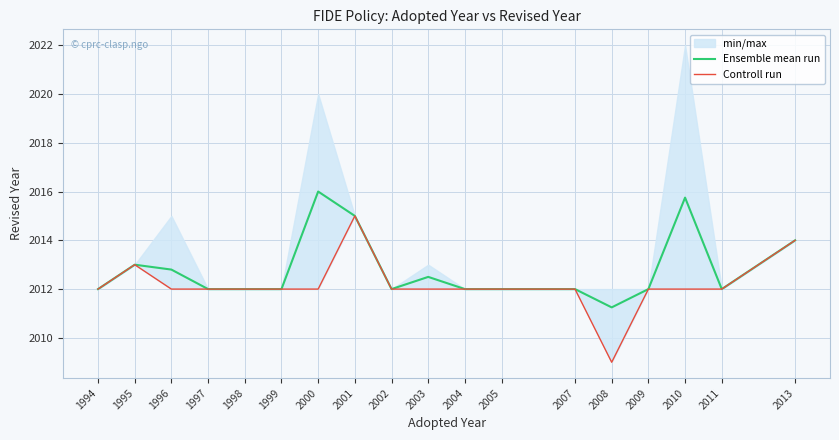

True or false: Ensemble mean run has a value of 1352.2 at 2005.

False